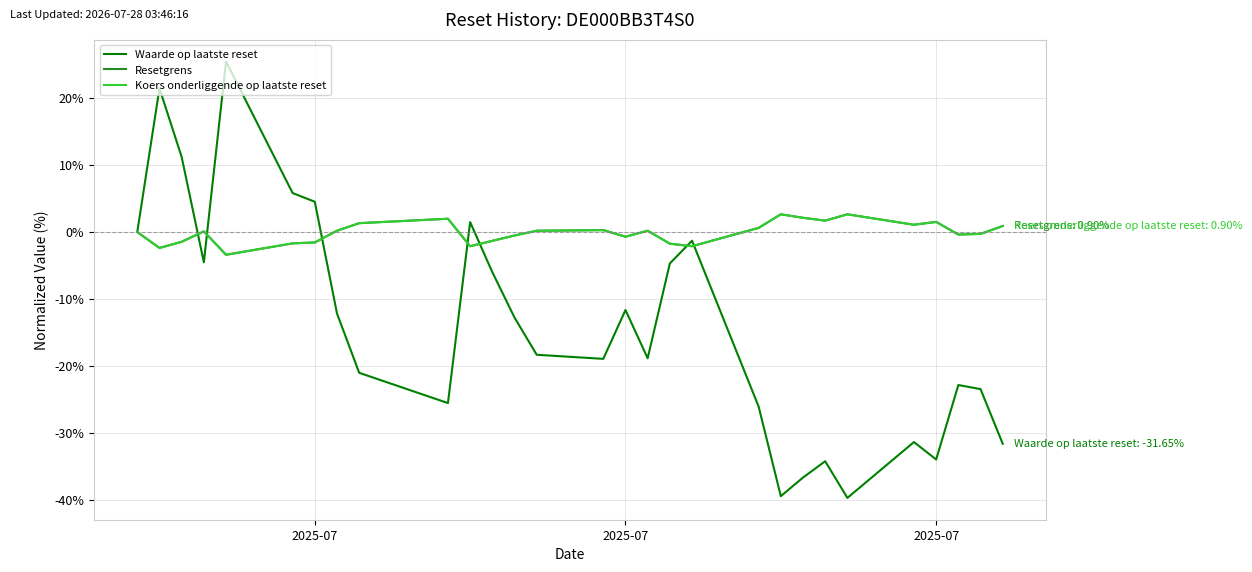

How many categories are shown in the chart?

29